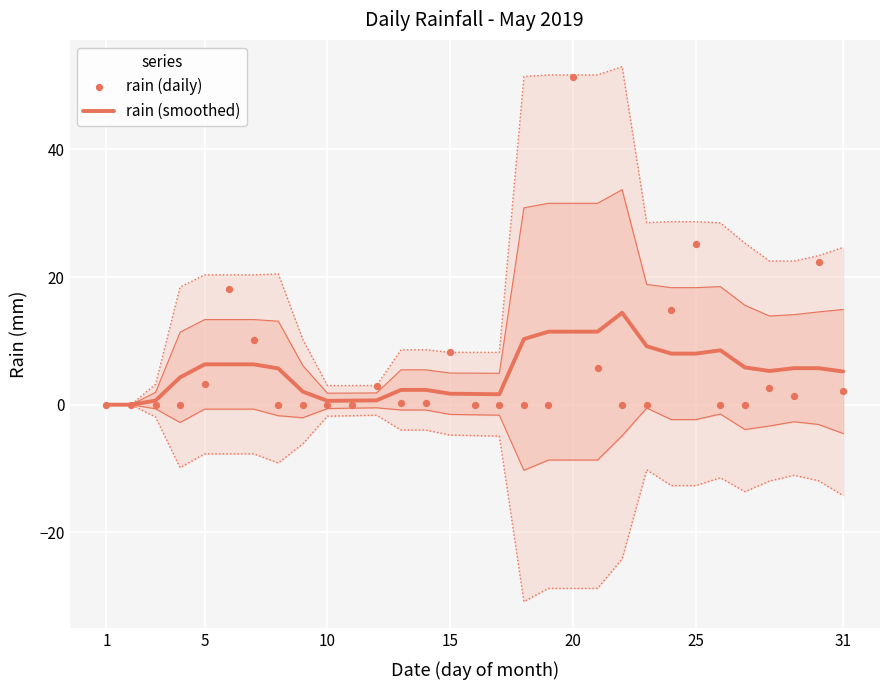

At how many categories does at least one series exceed 25?

2